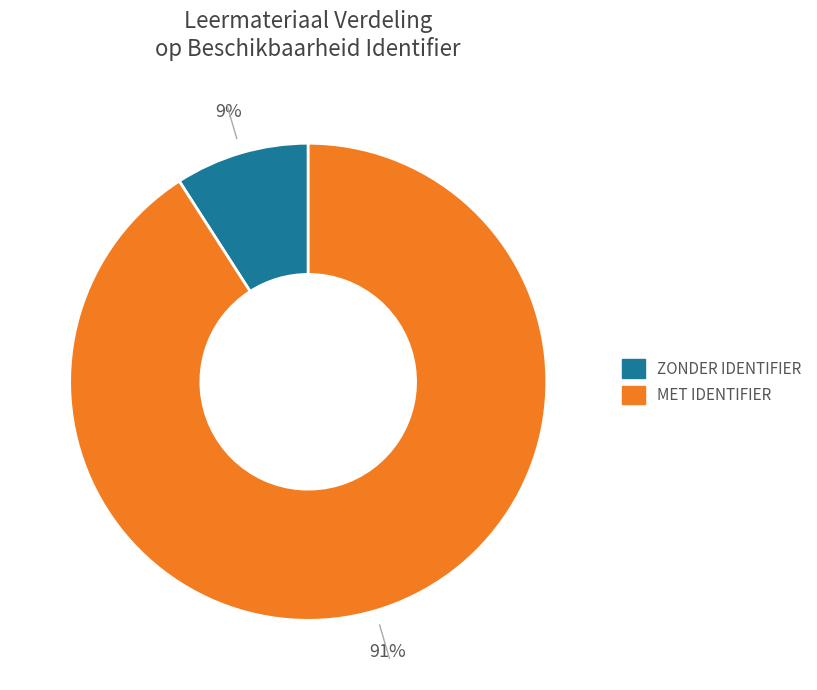

To the nearest percent, what is the difference between the largest and smallest slice percentages?

82%